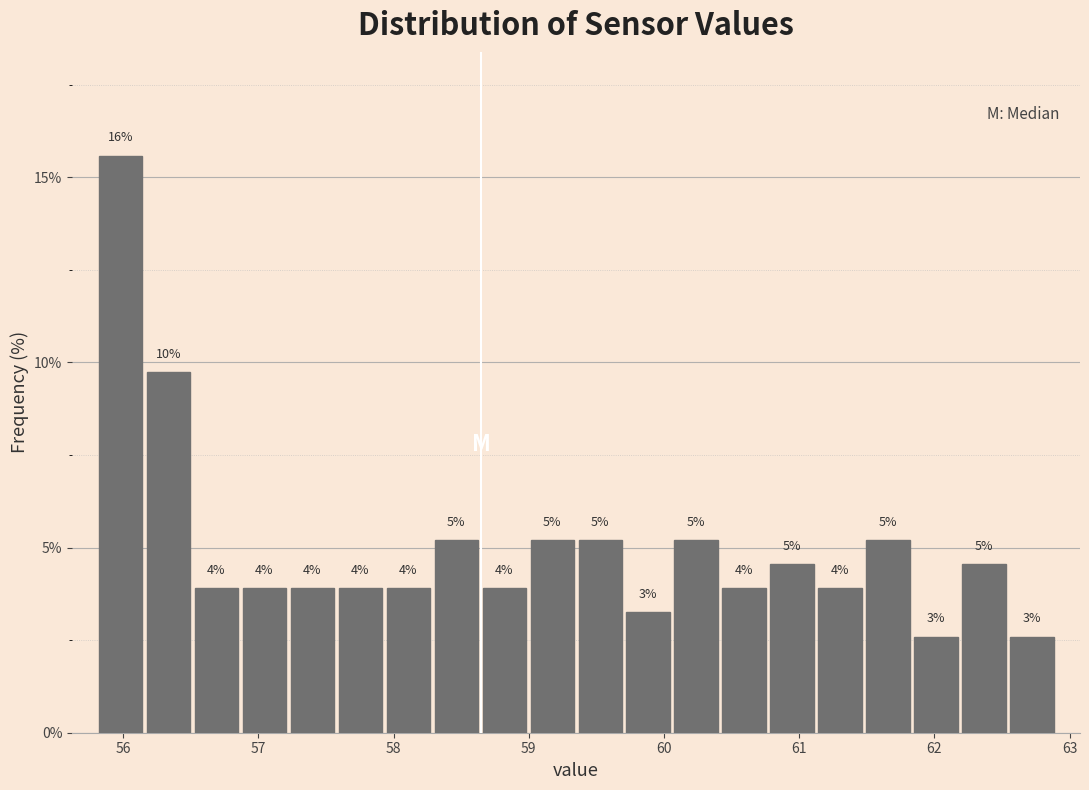

Read against the x-axis, roughly where is the centre of the tallest bar?

56.0